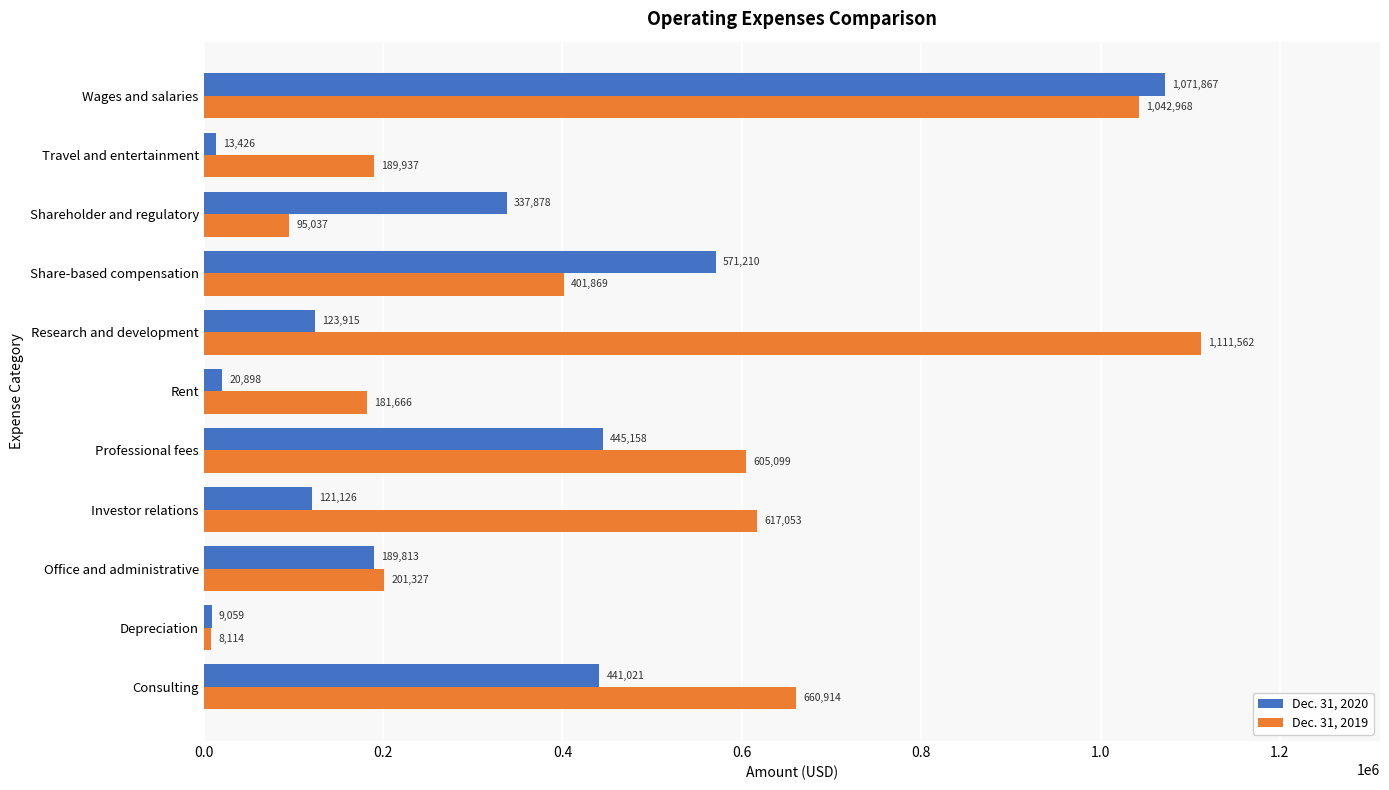

What is the spread (max minus min) of values at Research and development?

987647